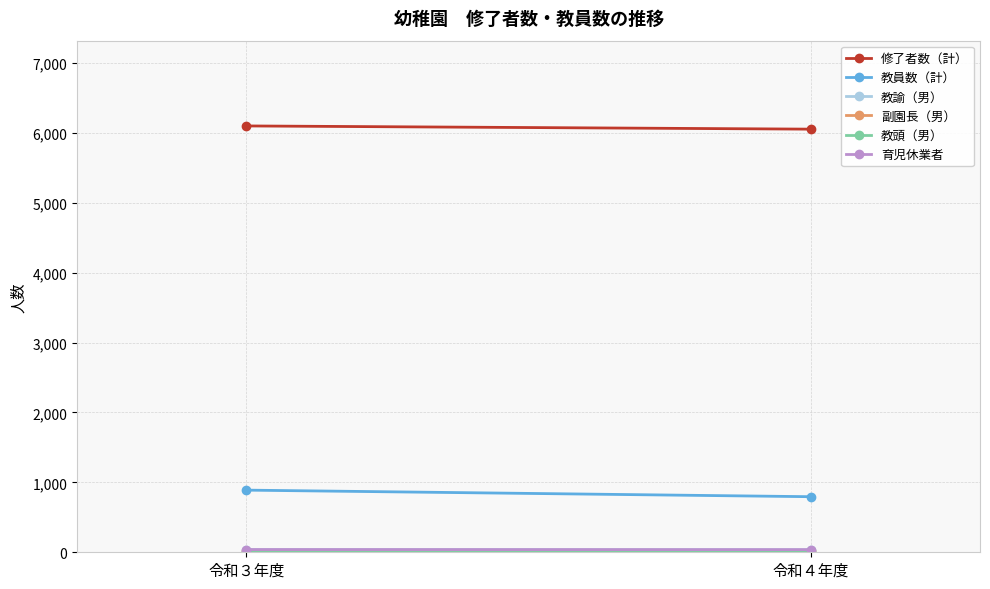

How many lines are shown in the chart?

6